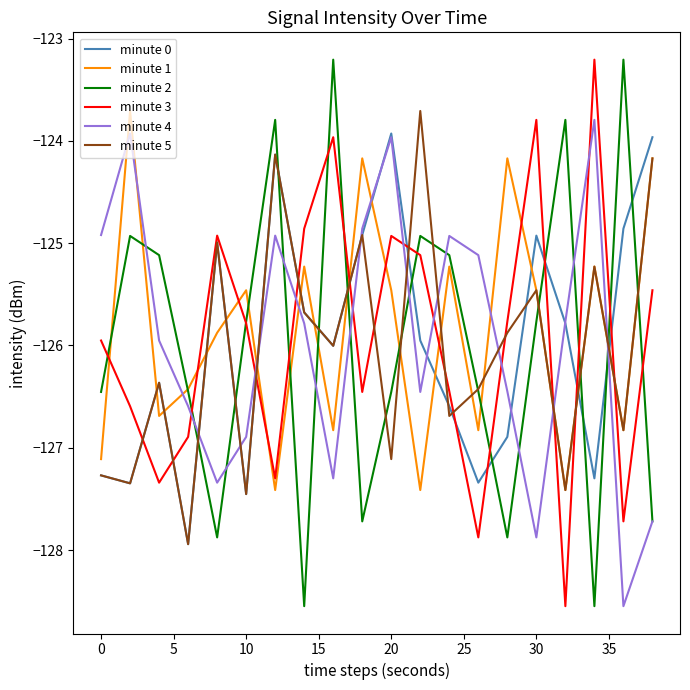

True or false: minute 5 and minute 3 intersect in this chart.

True